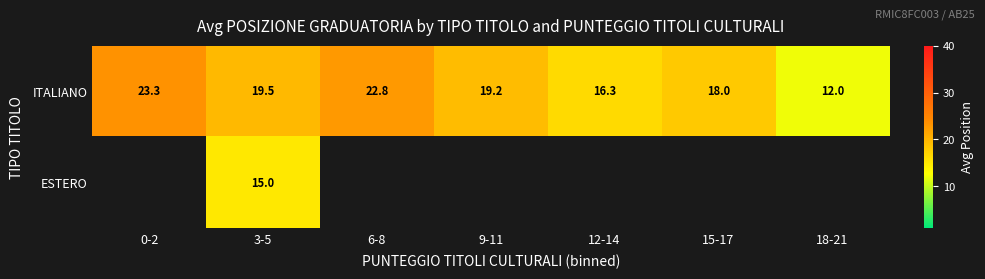

Which category has the highest value across all series?

0-2